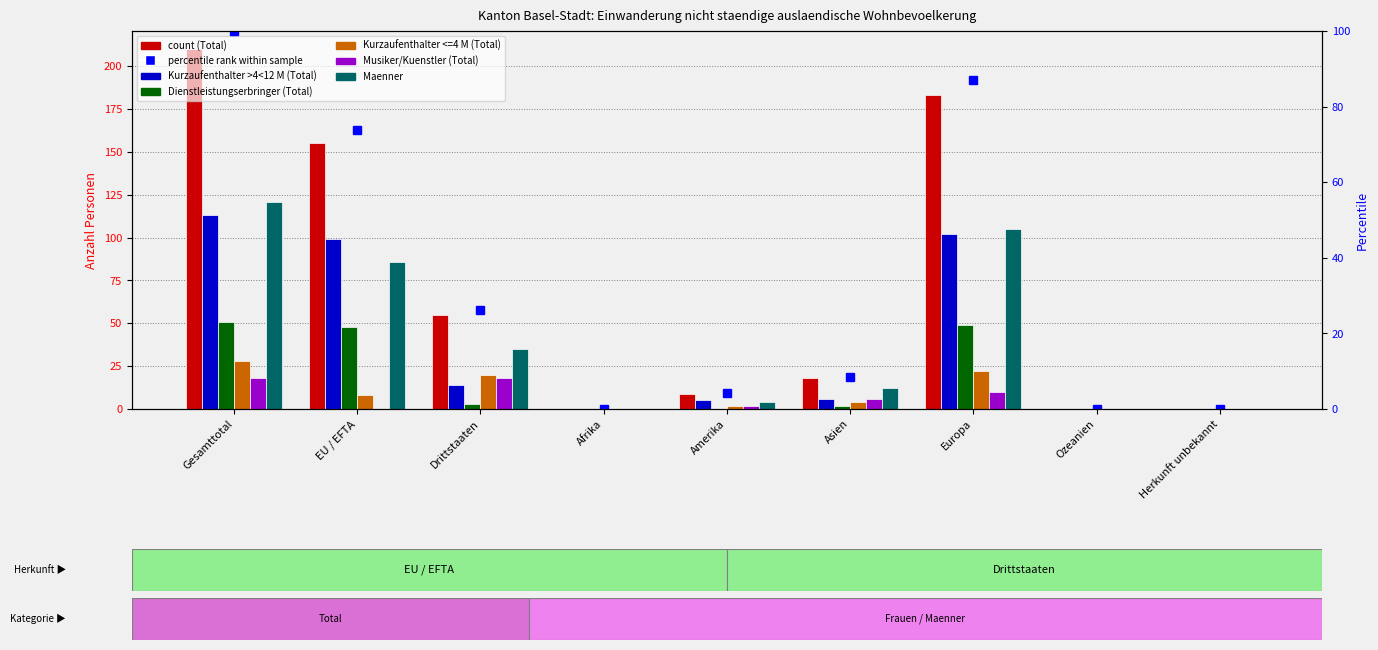

How many values in the Dienstleistungserbringer (Total) series are below 2?

4